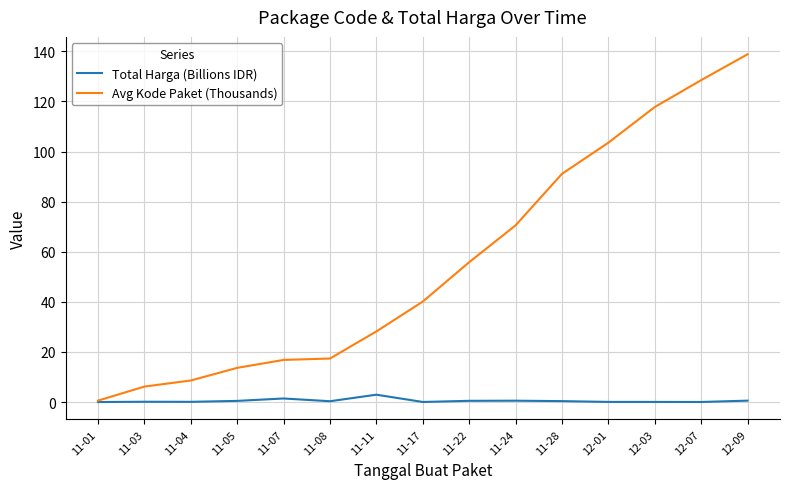

True or false: Avg Kode Paket (Thousands) has a value of 70.5 at 11-24.

True